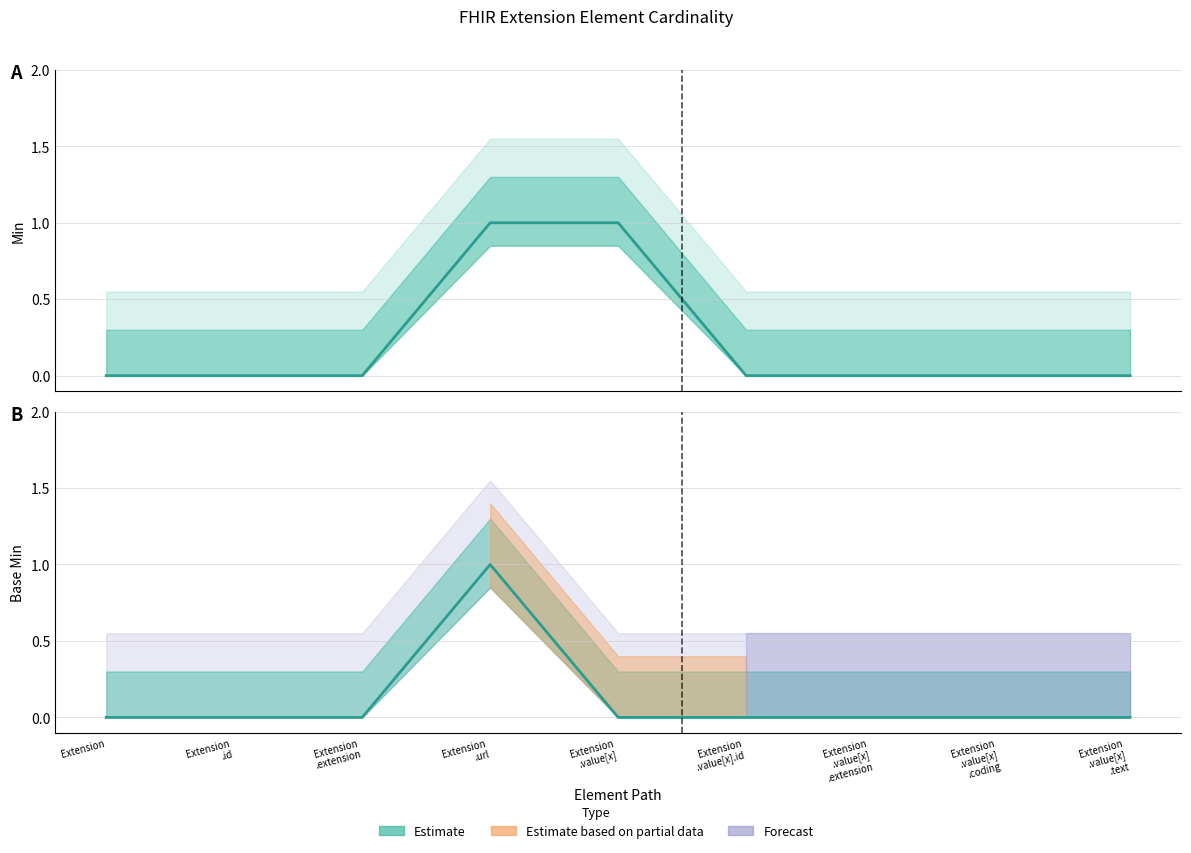

At which label does Base Min reach its peak?

Extension .url